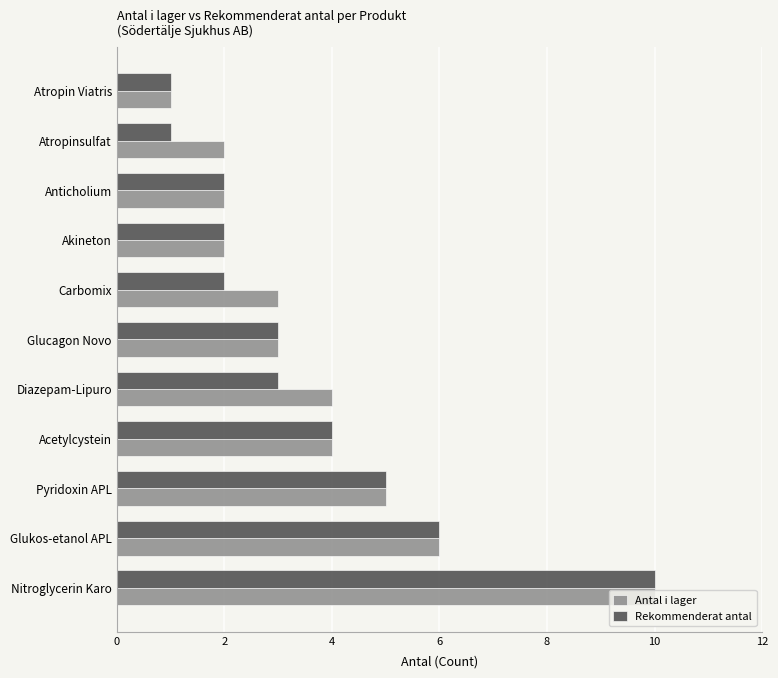

Count the number of data series in this chart.

2